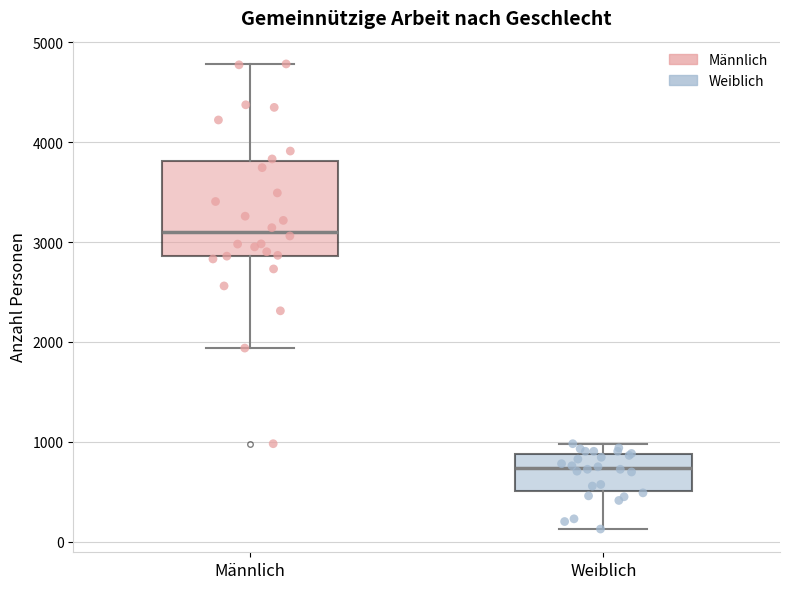

Which box has the highest median line?

Männlich